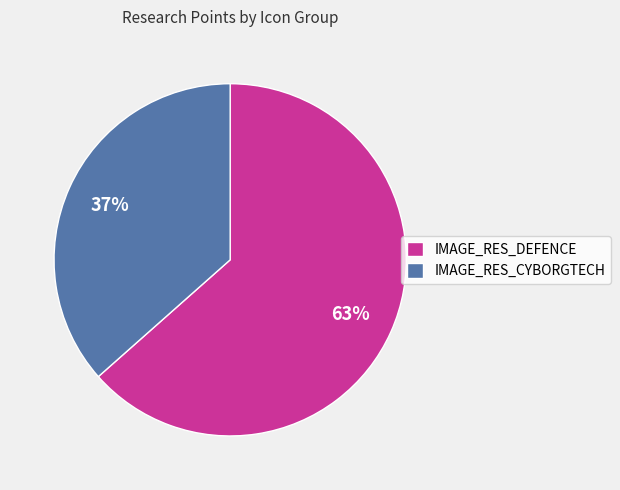

Is it true that IMAGE_RES_DEFENCE is 18% of the pie?

False